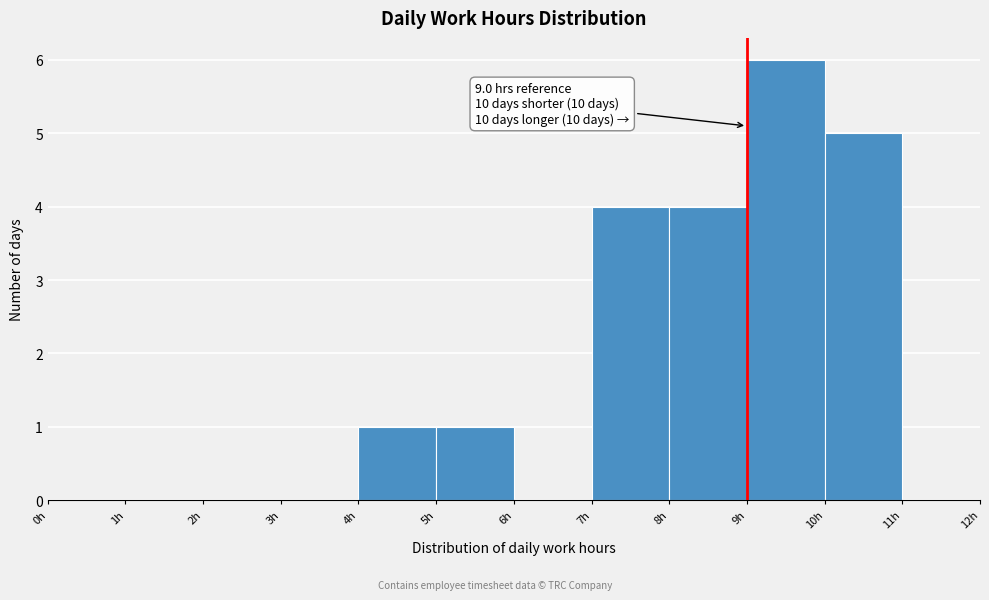

Over which range of the x-axis is the bar tallest?

9 to 10